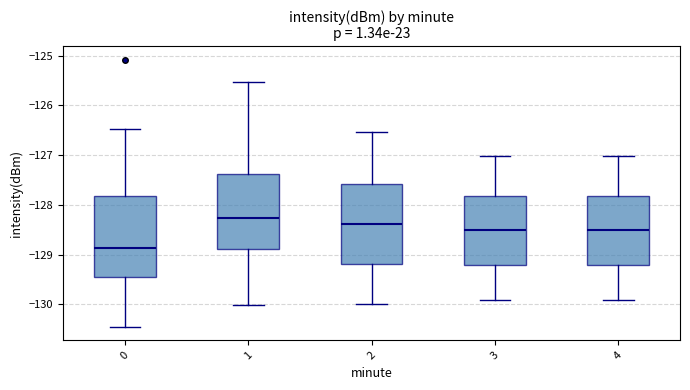

Reading left to right, read every box against the y-axis: the position of its median line, the range the box covers, and the ends of its whiskers. The values are not printed on the chart, so give them approximately, as read against the axis.

0: median -128.9, box -129.4 to -127.8, whiskers -130.5 to -126.5
1: median -128.3, box -128.9 to -127.4, whiskers -130.0 to -125.5
2: median -128.4, box -129.2 to -127.6, whiskers -130.0 to -126.5
3: median -128.5, box -129.2 to -127.8, whiskers -129.9 to -127.0
4: median -128.5, box -129.2 to -127.8, whiskers -129.9 to -127.0